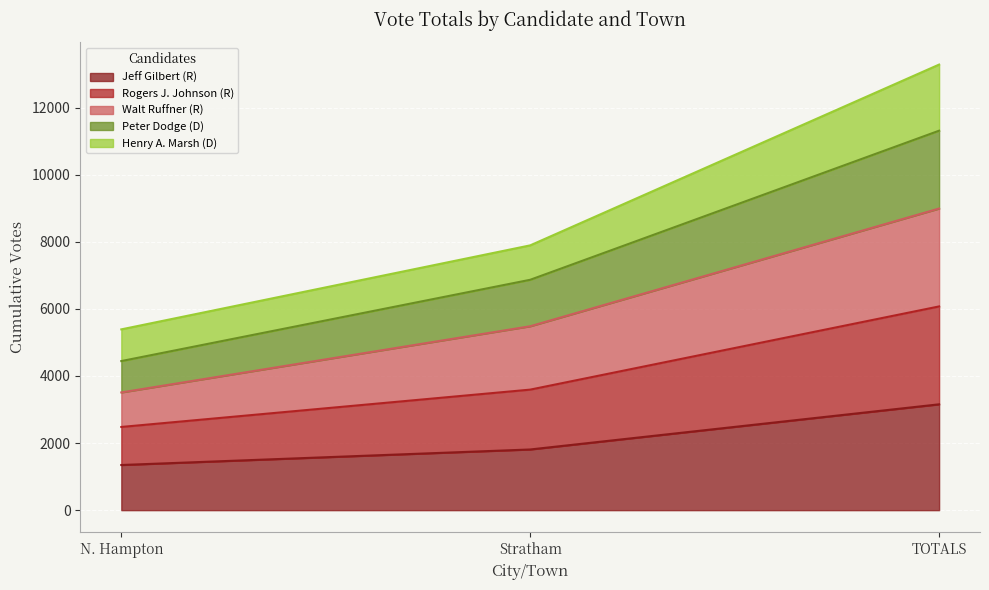

What is the sum of the Jeff Gilbert (R) values at N. Hampton and Stratham?

3155